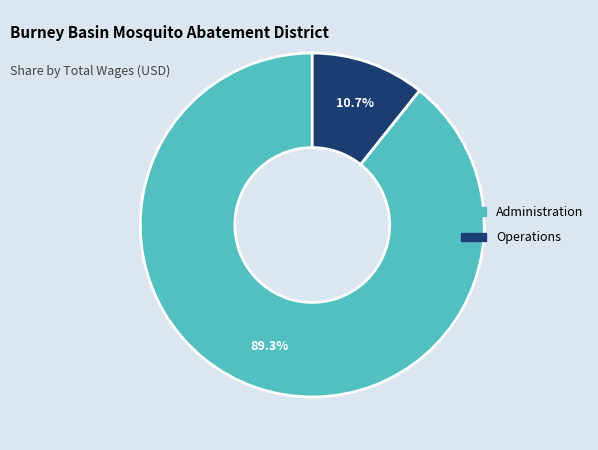

Does any single category account for the majority?

Yes